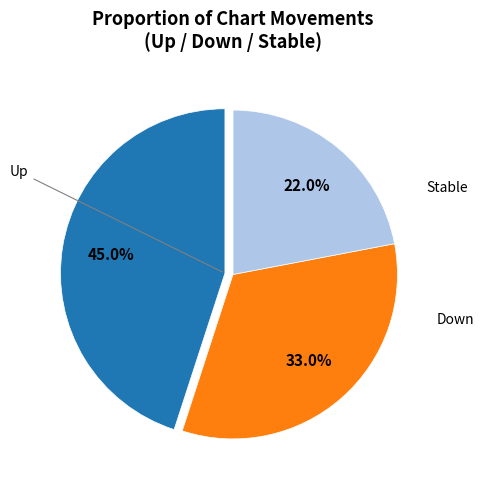

Is there a majority slice in this chart?

No